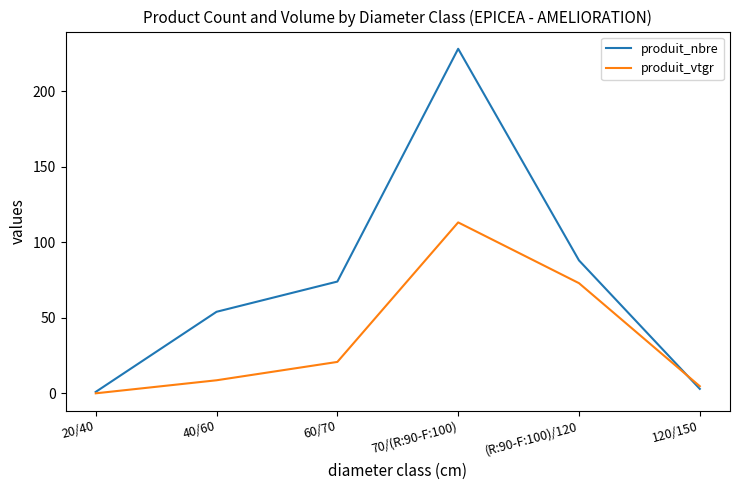

Which series has the largest total across all categories?

produit_nbre